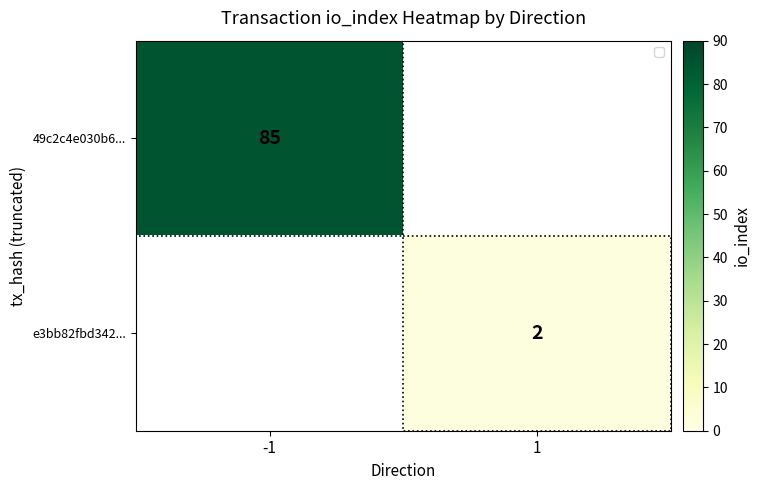

Is the value of e3bb82fbd342... at 1 greater than the value of 49c2c4e030b6... at -1?

No